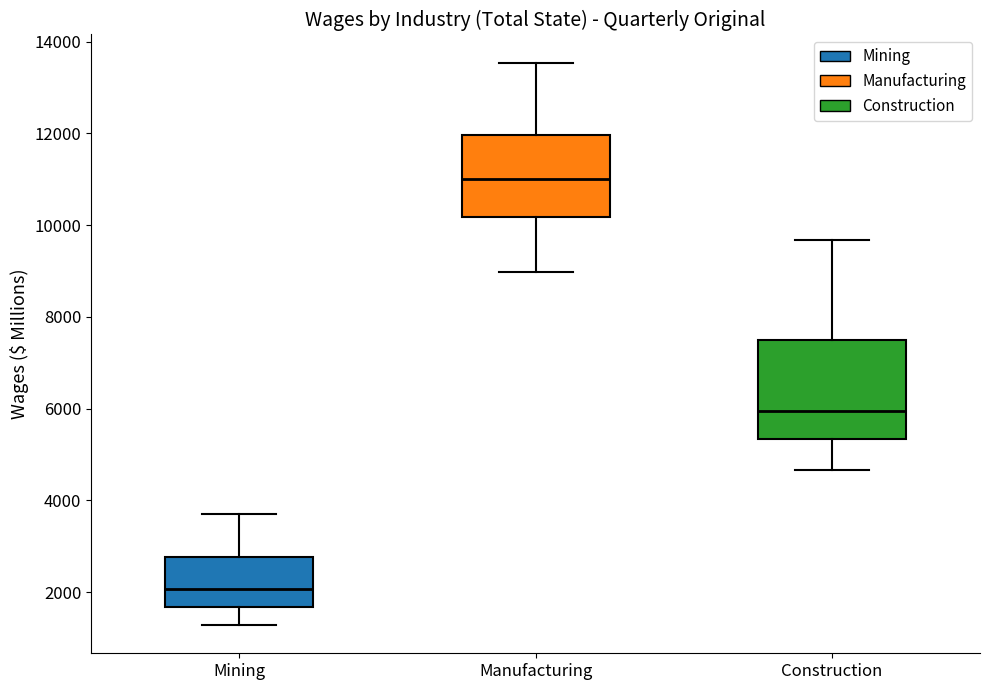

Where does the median line of the box for Manufacturing sit on the y-axis? The values are not printed on the chart, so give them approximately, as read against the axis.

11000